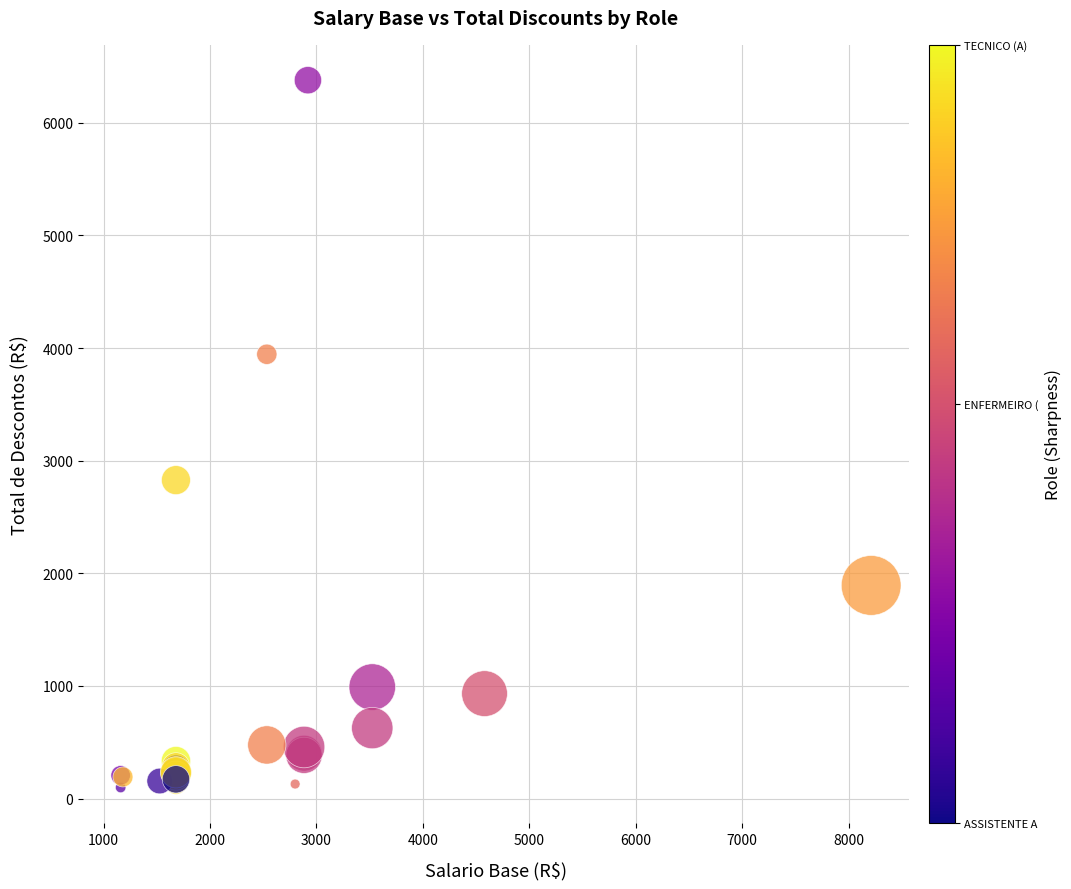

What Y value in the scatter plot is closest to 3238?

2827.7